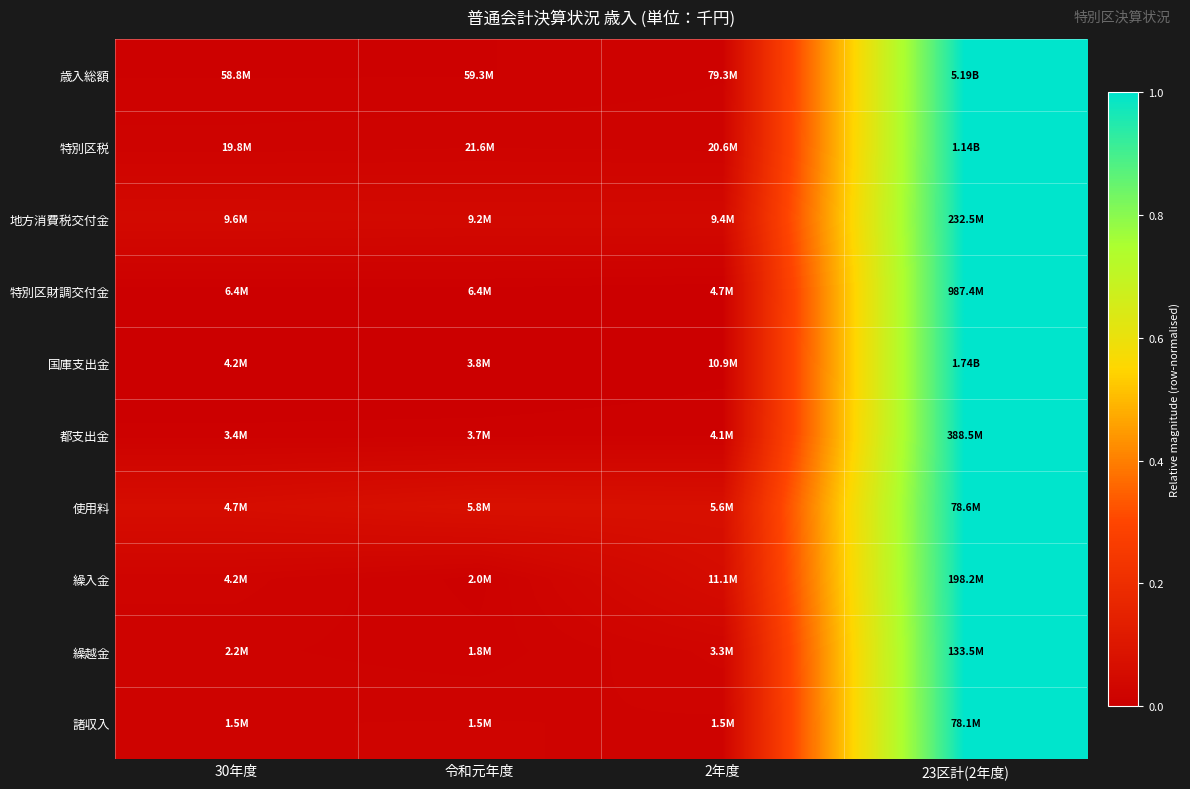

Which has a higher value, 30年度 or 2年度?

2年度